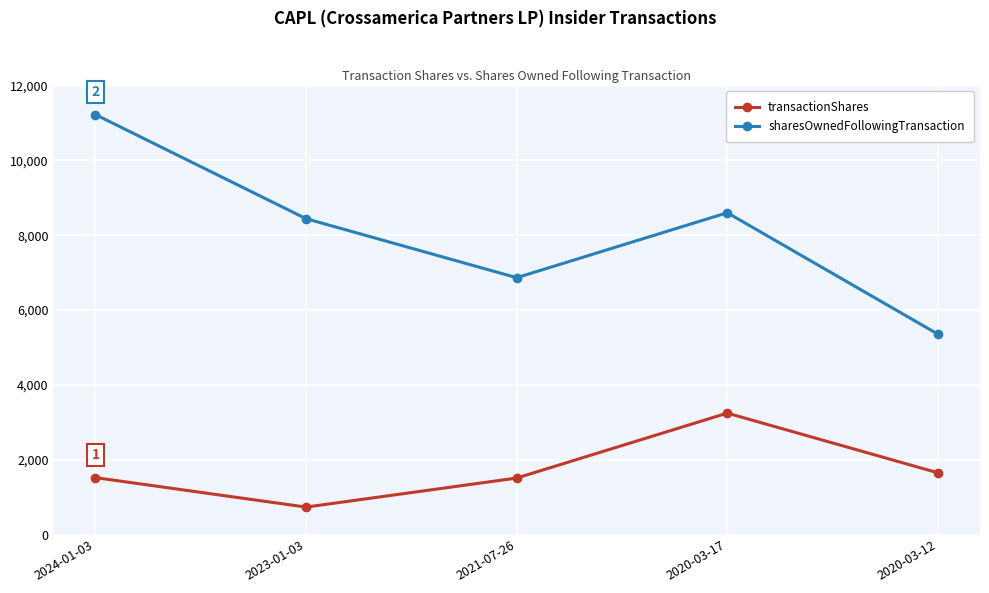

Rank the series at 2020-03-17 from lowest to highest value.

transactionShares, sharesOwnedFollowingTransaction